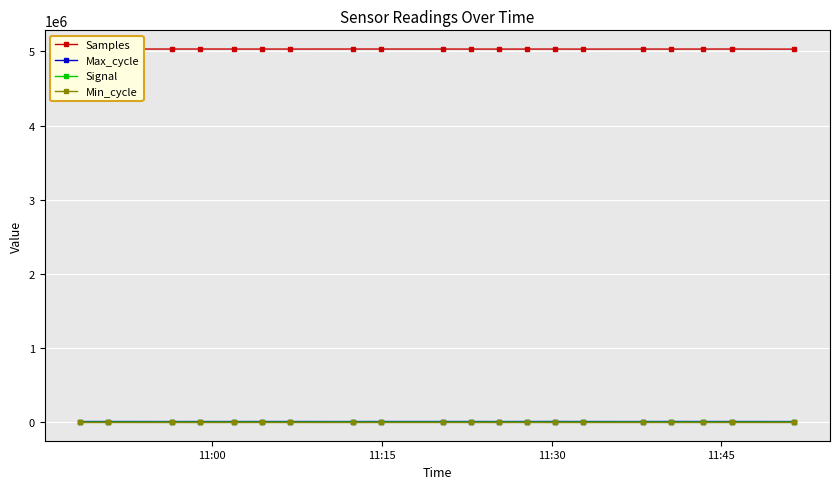

True or false: Samples and Min_cycle intersect in this chart.

False